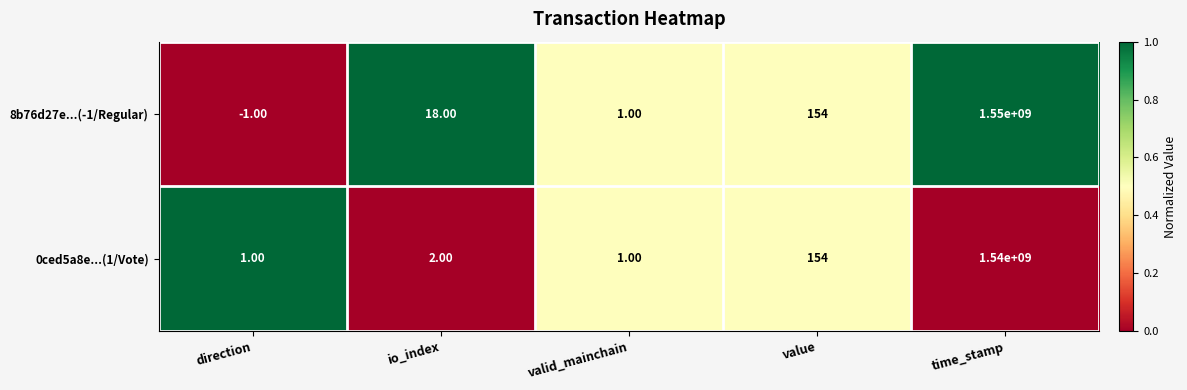

How many series are shown in this chart?

2